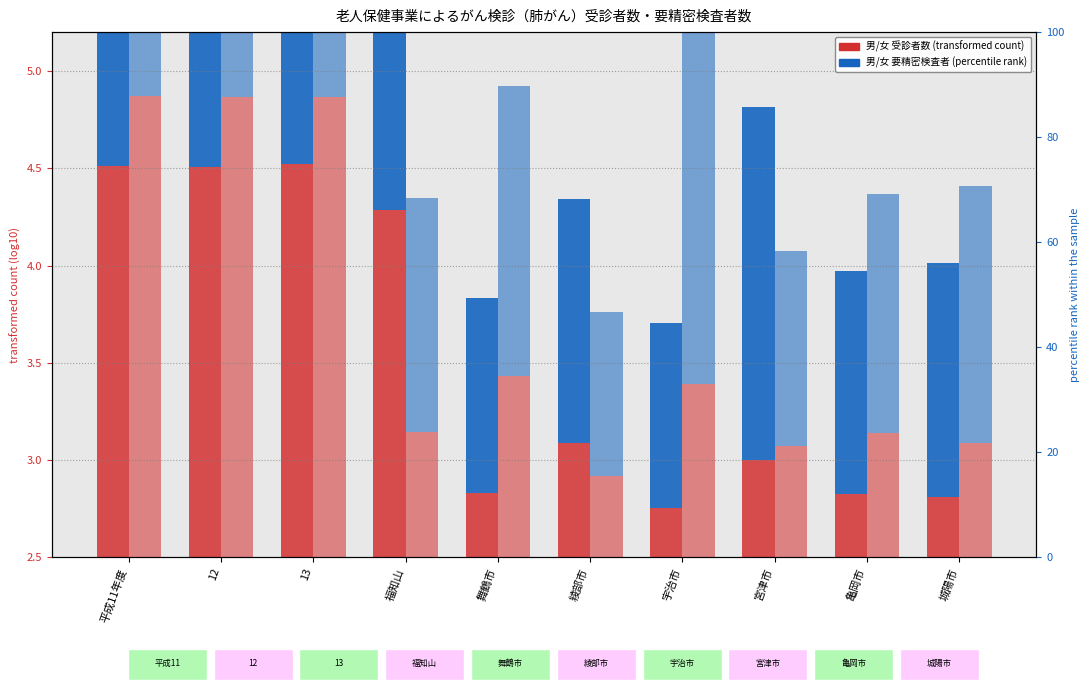

What is the greatest value displayed?

4.9